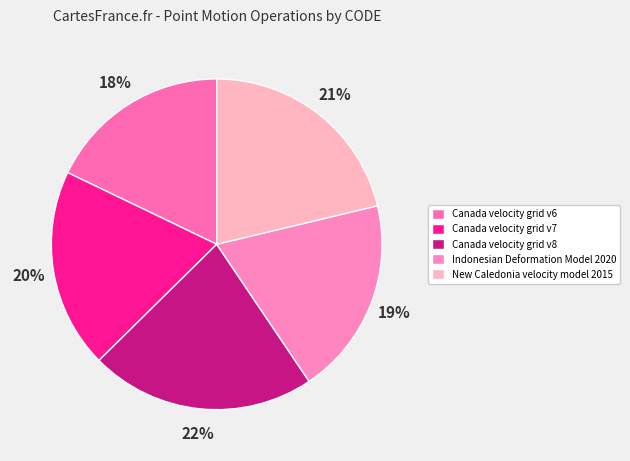

Between Canada velocity grid v7 and Indonesian Deformation Model 2020, which is larger?

Canada velocity grid v7